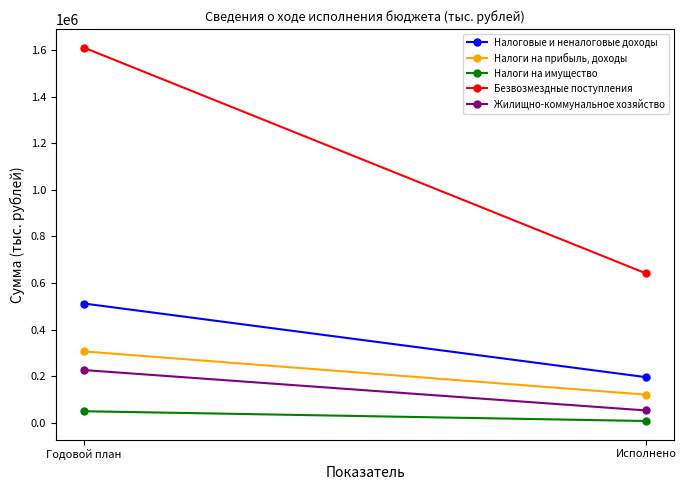

Which series has the largest range (max minus min)?

Безвозмездные поступления